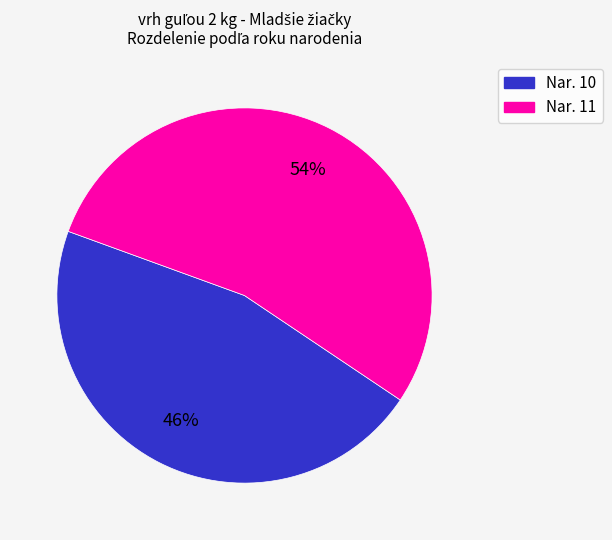

To the nearest percent, what is the difference between the largest and smallest slice percentages?

8%